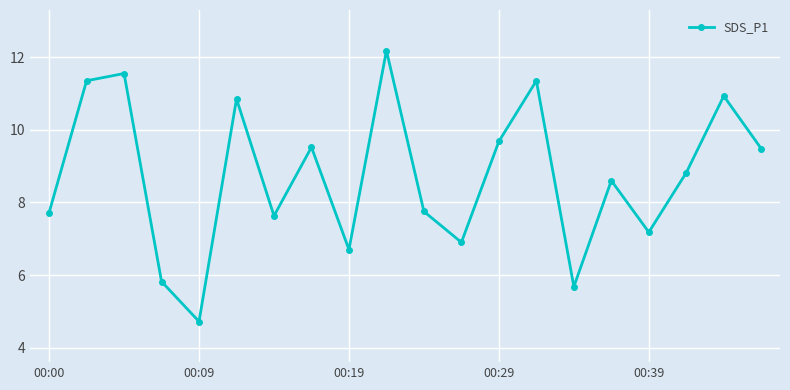

What is the maximum value shown in the chart?

12.2